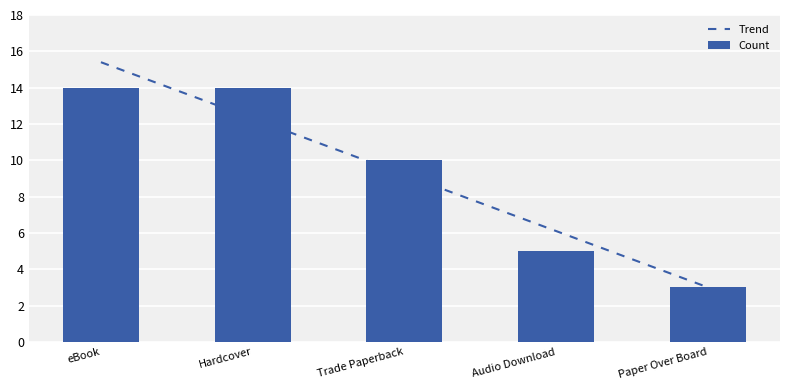

Does the chart contain stacked bars?

No